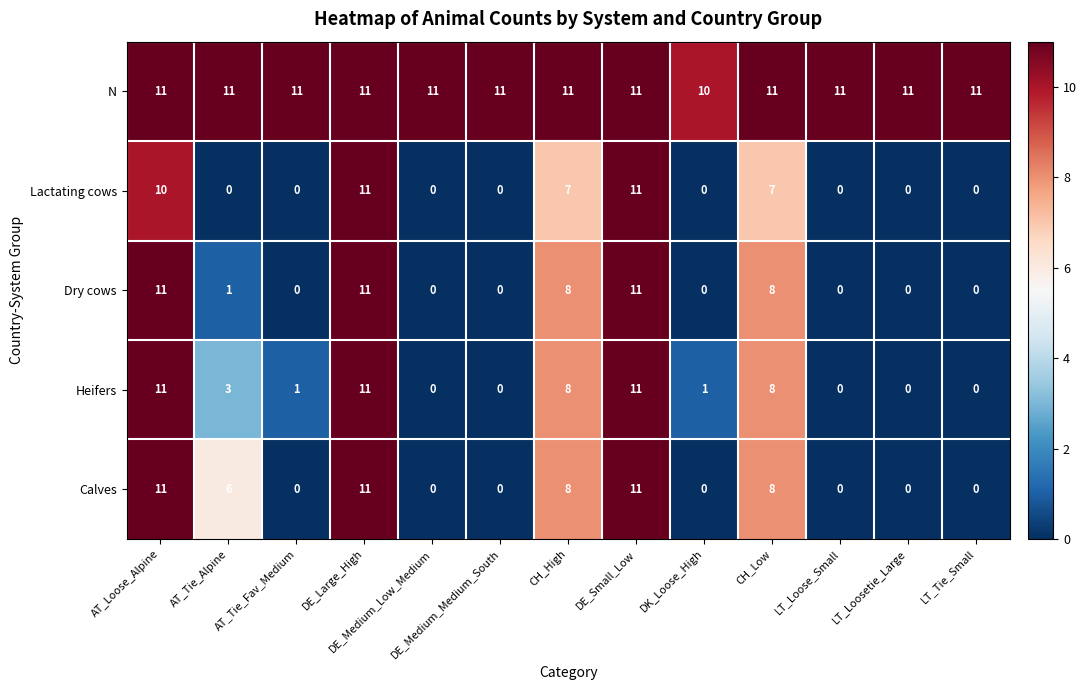

What is the difference between the second highest and minimum values in the Calves series?

11